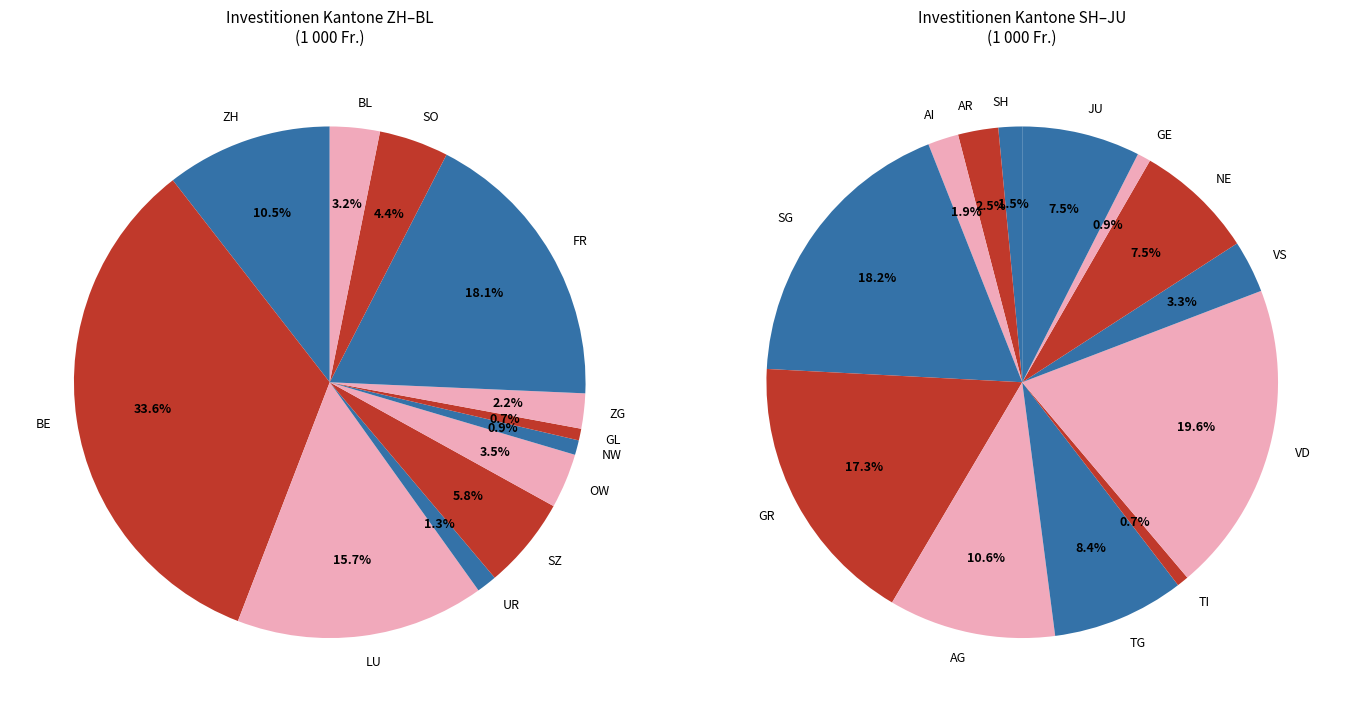

Is there any slice that represents more than half of the pie?

No